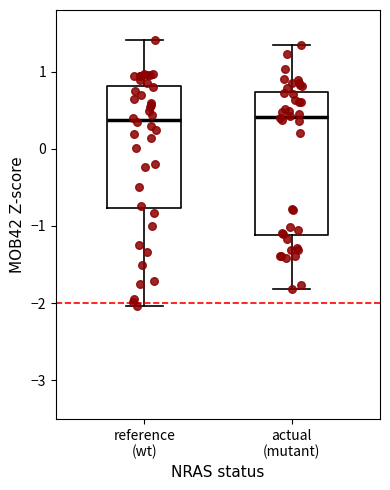

Which box is the tallest, from its lower edge to its upper edge?

actual (mutant)